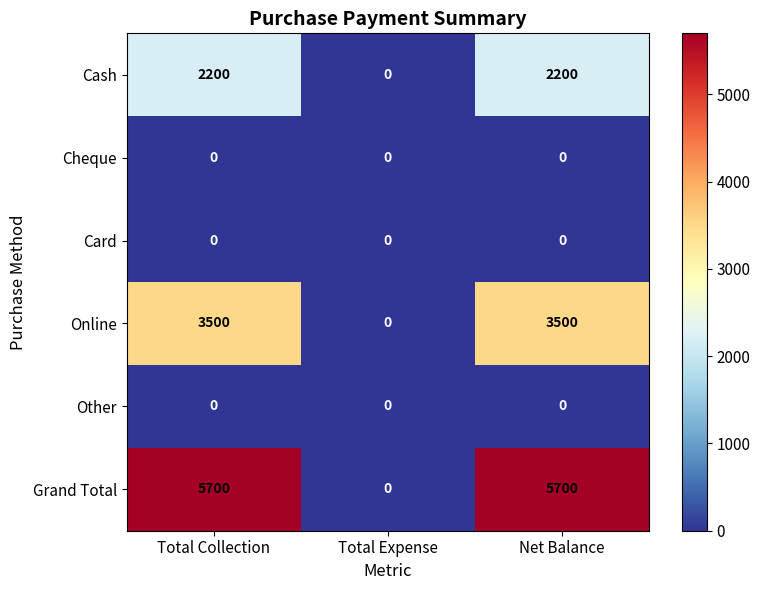

At how many categories does at least one series exceed 3356?

2